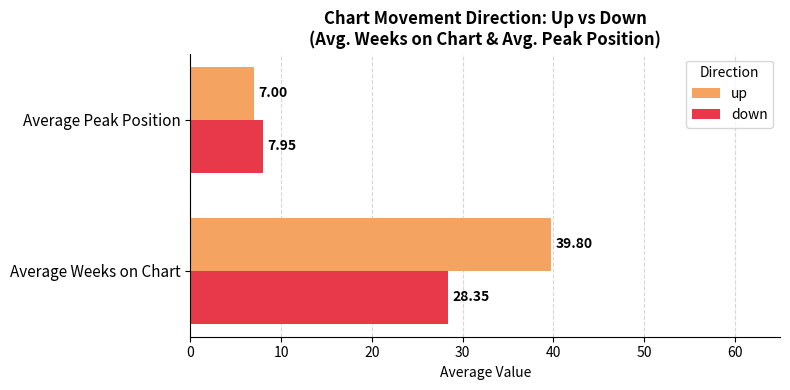

What is the average value of the down series?

18.2